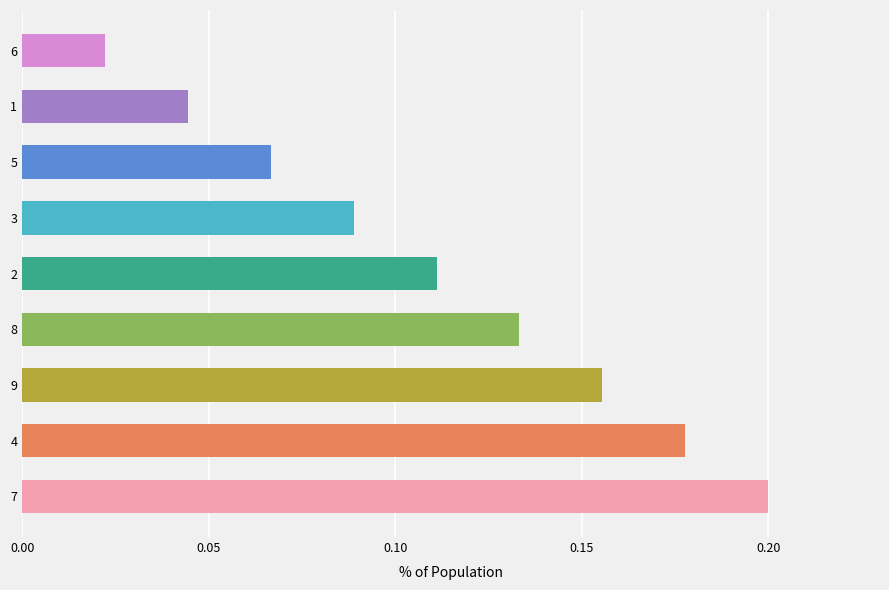

Which label corresponds to the largest value in the chart?

7